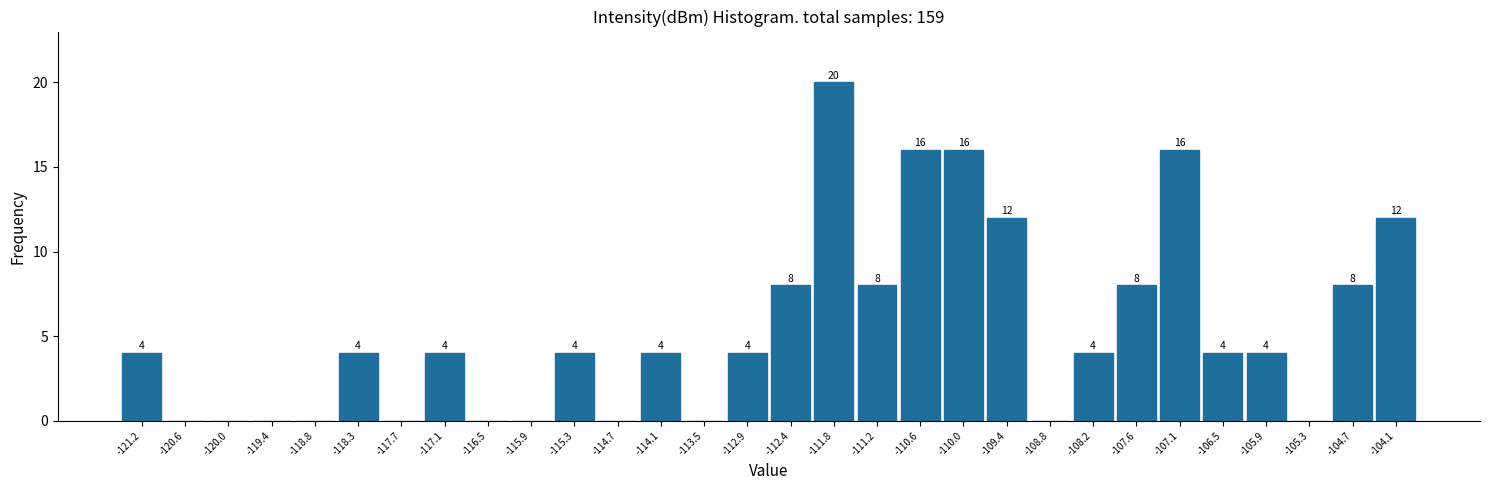

Over which range of the x-axis is the bar tallest?

-112.1 to -111.5